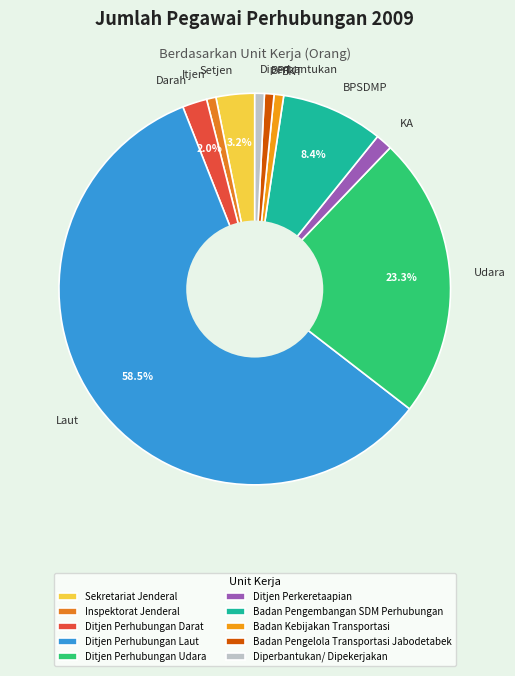

The Badan Kebijakan Transportasi slice represents 1% of the pie. True or false?

True